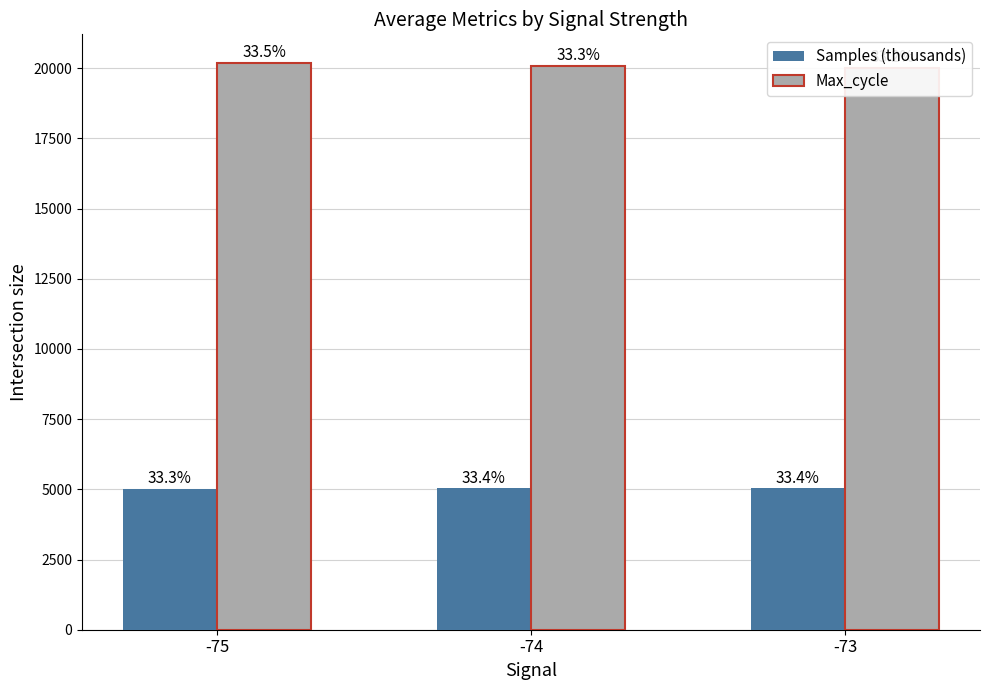

What is the difference between the maximum and minimum values in the Max_cycle series?

174.0